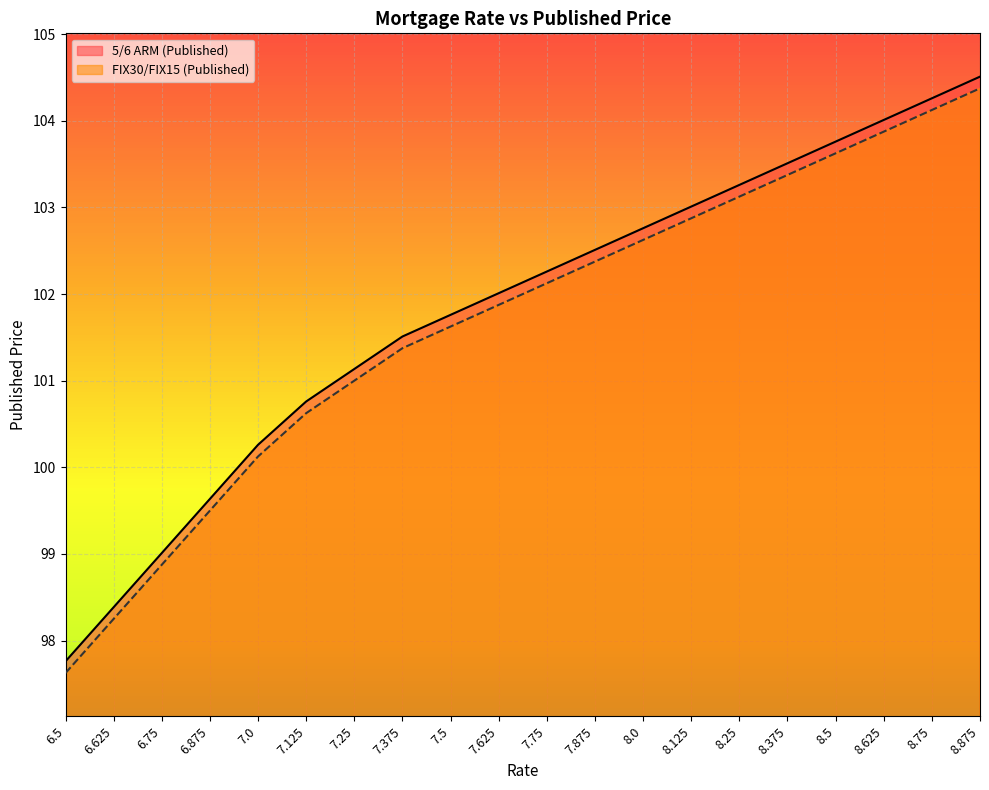

How many distinct data groups are displayed?

2